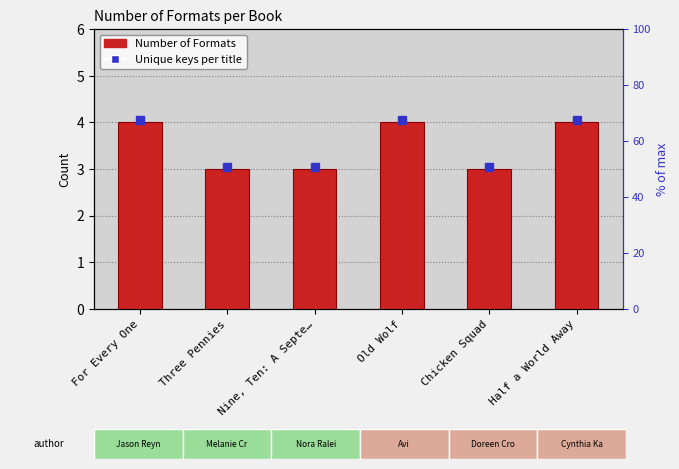

Is it true that the value at For Every One is 4?

True